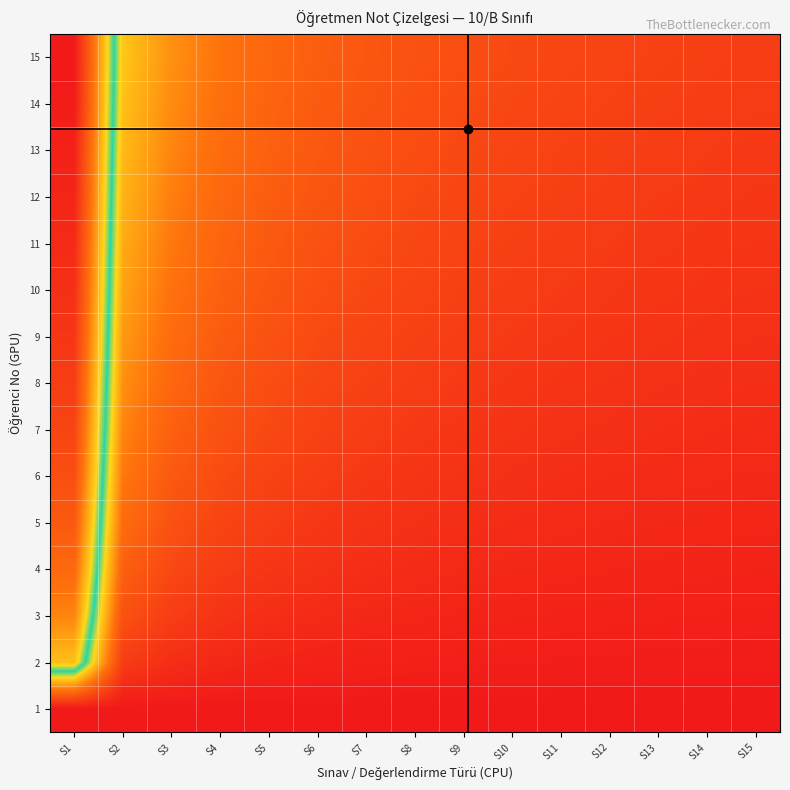

Which series changed the most between S1 and S2?

15